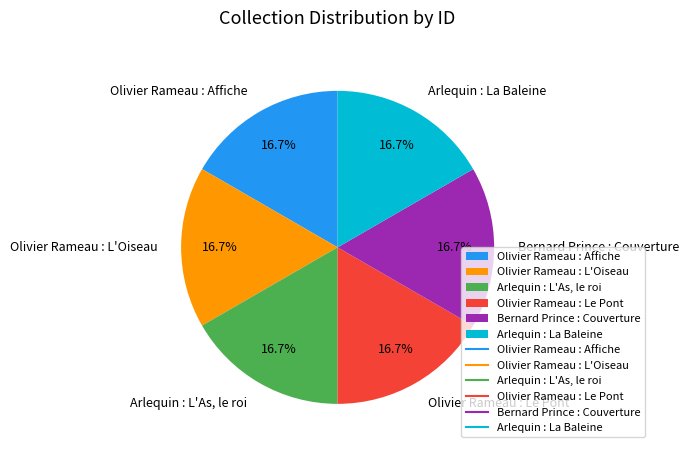

What is the ratio of the value at Olivier Rameau : Affiche to the value at Arlequin : L'As, le roi?

1.0